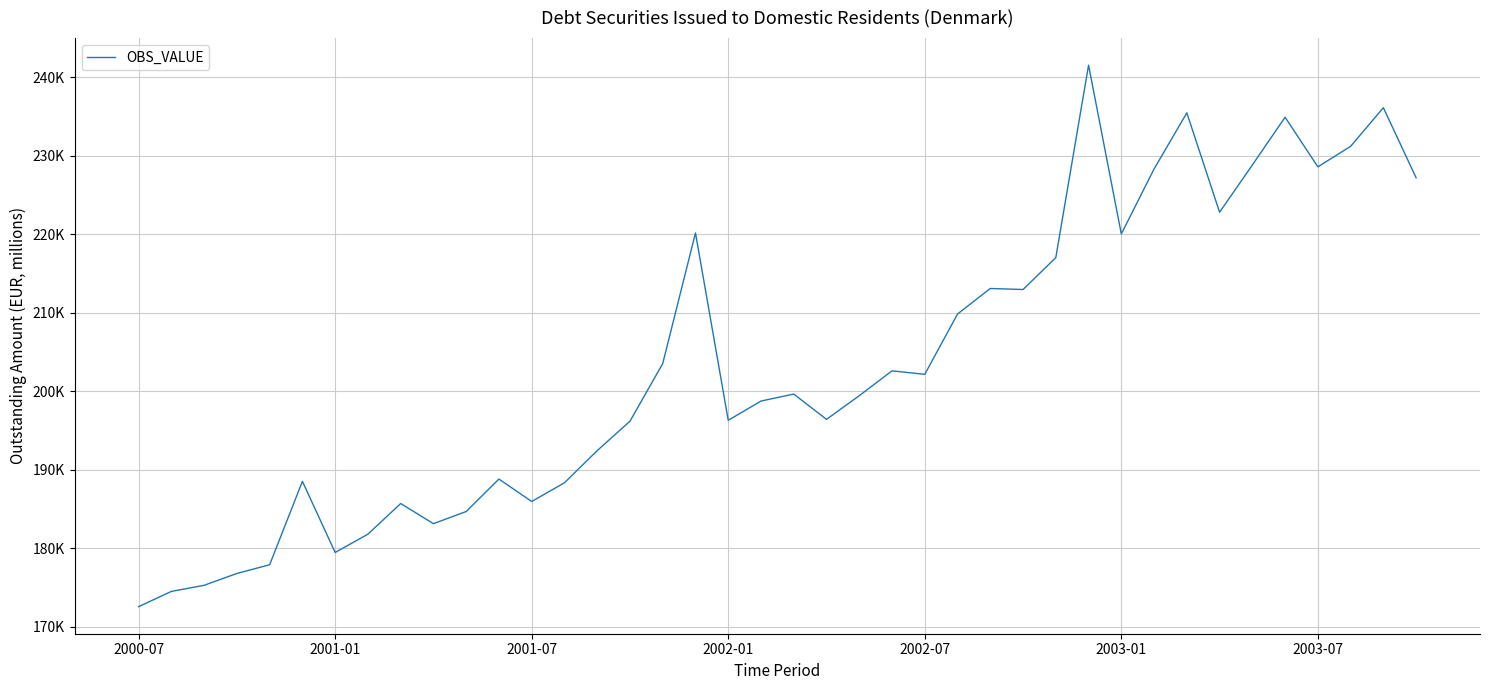

Is this an area chart (filled region under the line)?

No